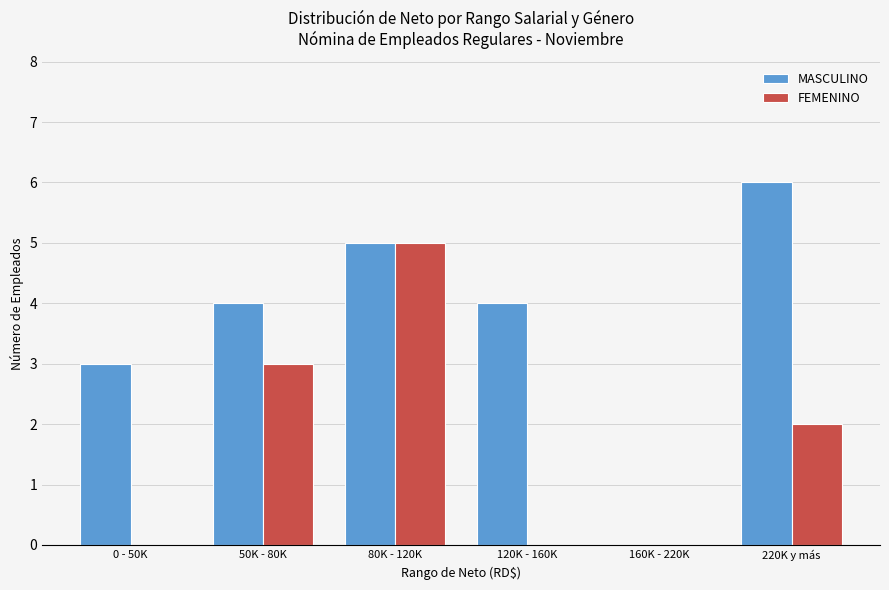

Count the number of data series in this chart.

2